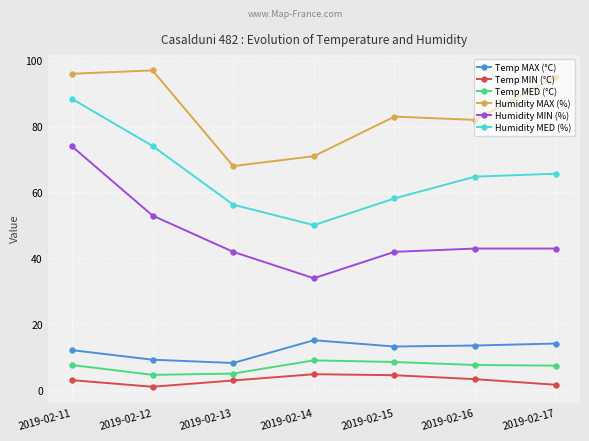

What is the difference between the maximum and second lowest values in the Temp MAX (°C) series?

5.9